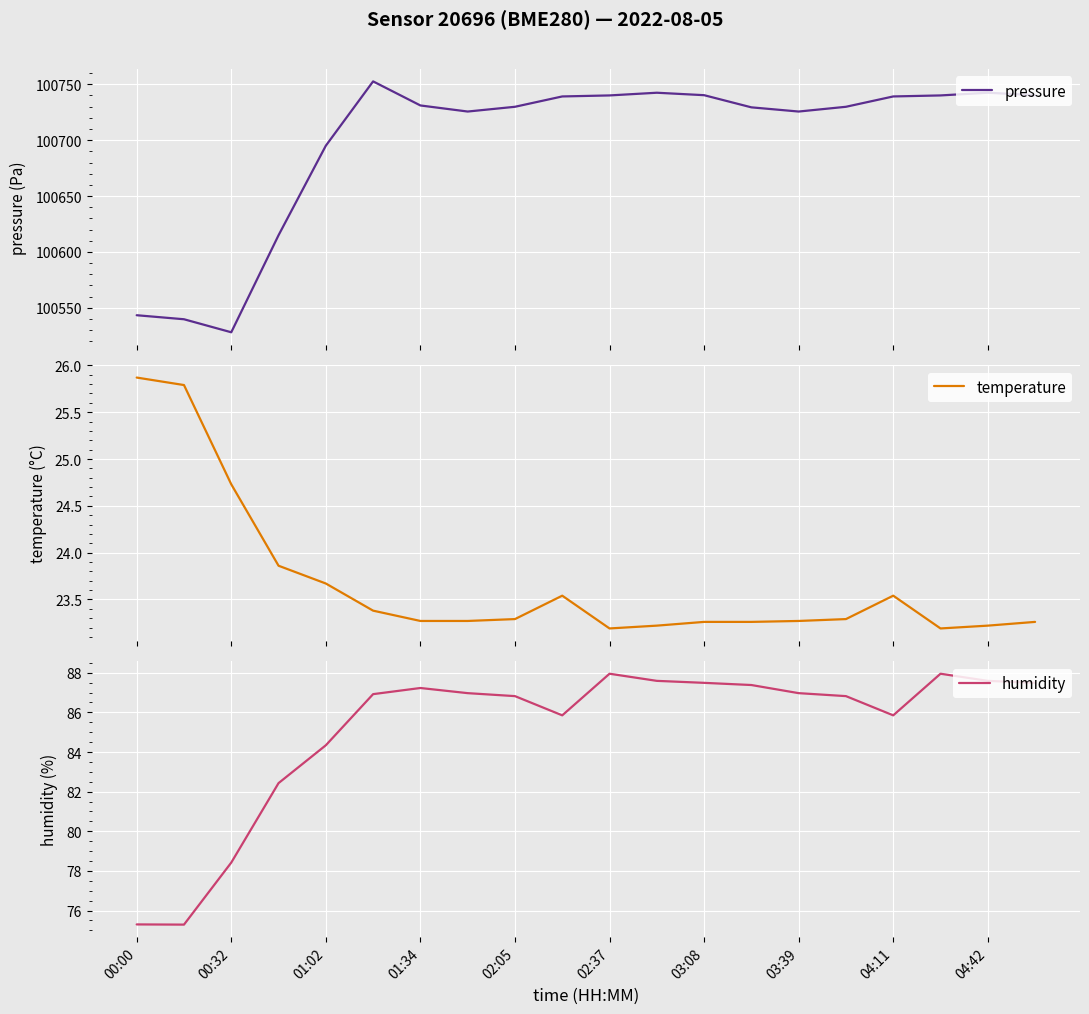

What is the lowest value of the pressure series?

100528.1